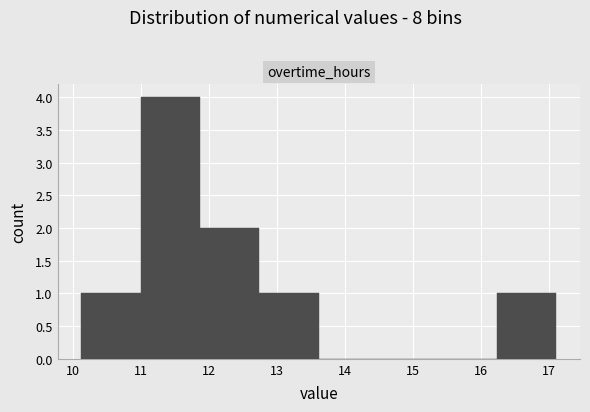

Which range on the x-axis has the tallest bar?

11.0 to 11.9